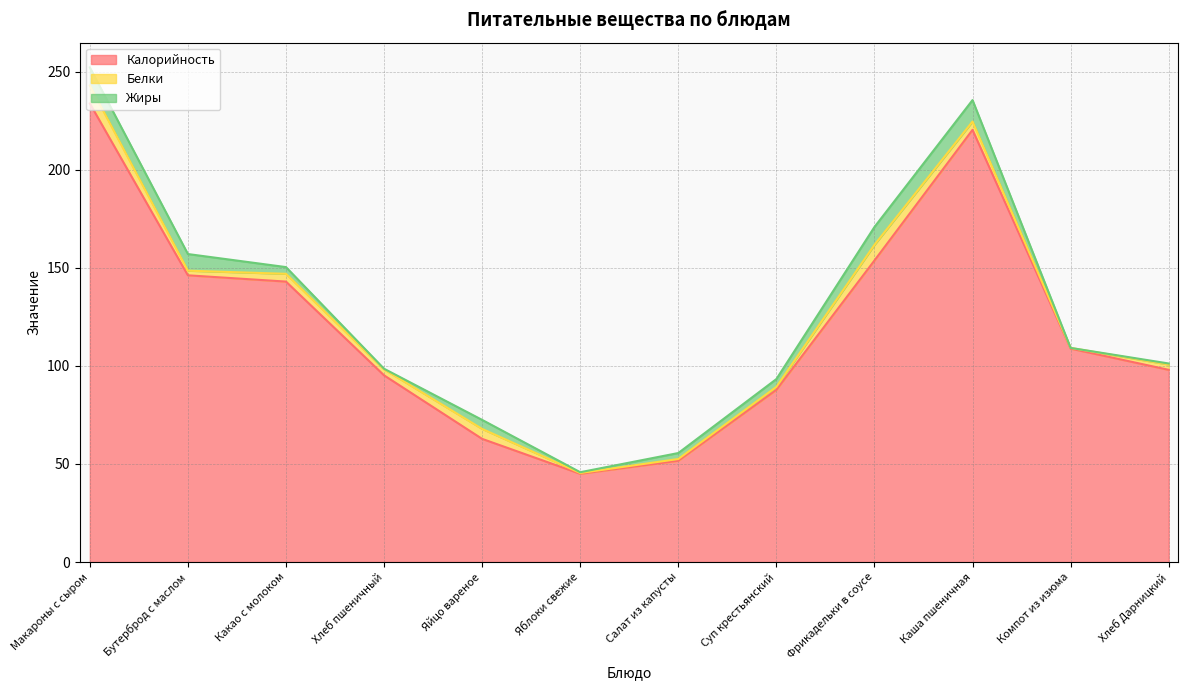

Rank the categories by Жиры value from lowest to highest.

Компот из изюма, Хлеб пшеничный, Яблоки свежие, Хлеб Дарницкий, Салат из капусты, Какао с молоком, Суп крестьянский, Яйцо вареное, Бутерброд с маслом, Фрикадельки в соусе, Макароны с сыром, Каша пшеничная